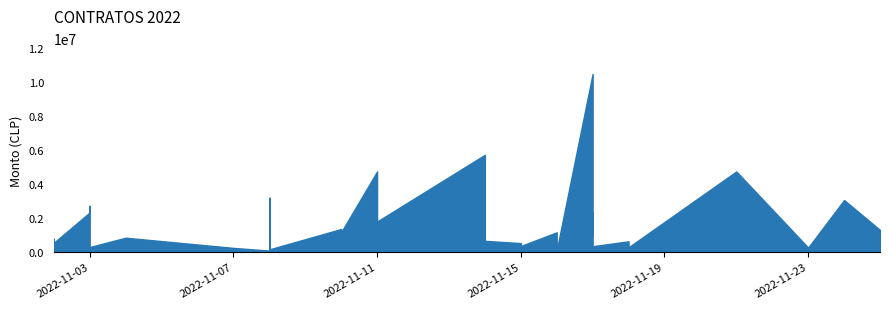

Is it true that the value at 2022-11-03 is 2330020?

True